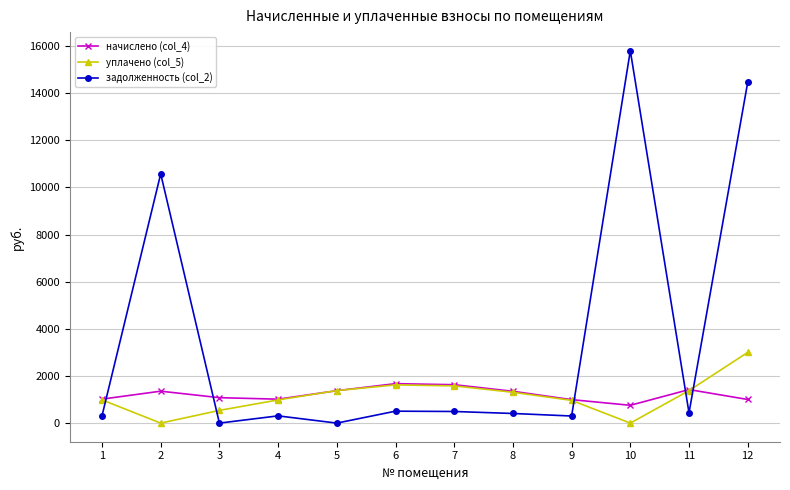

Does the chart have visible grid lines?

Yes